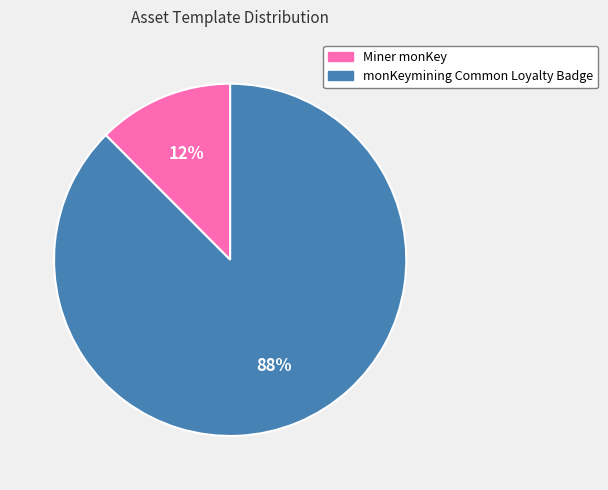

Is there a majority slice in this chart?

Yes